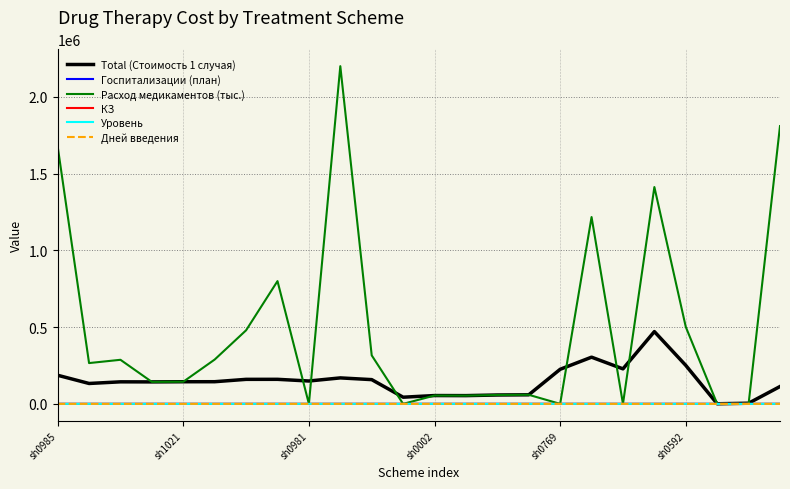

Which series has the largest total across all categories?

Расход медикаментов (тыс.)